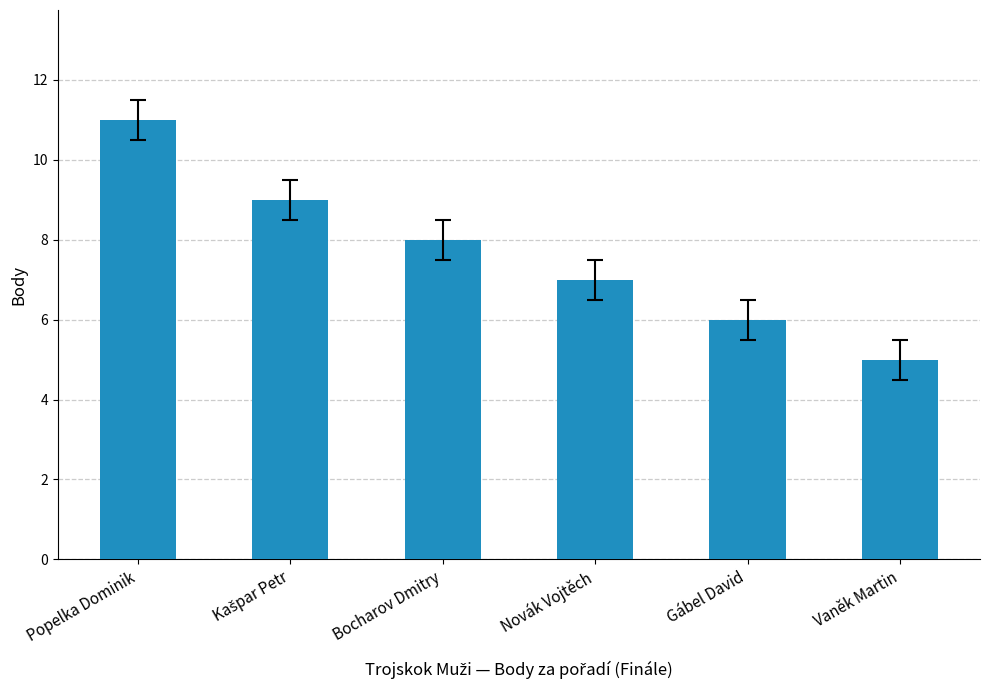

Count the values in the range 6 to 9.

4